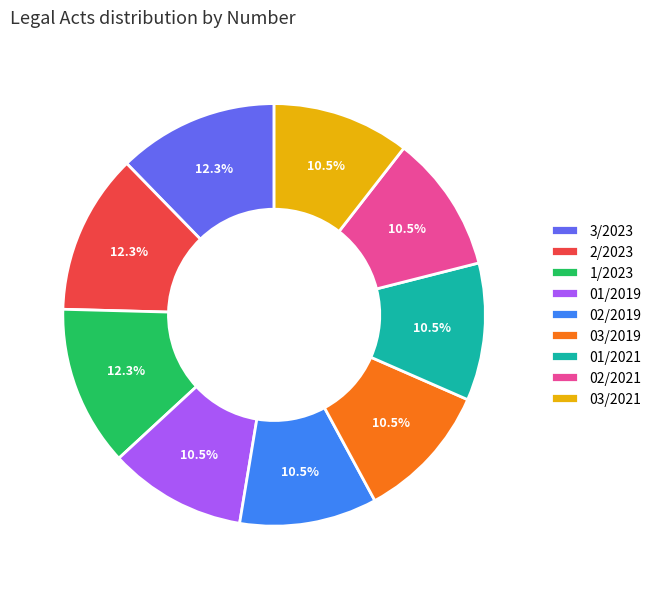

Combined, do 03/2021 and 01/2021 account for over 50%?

No